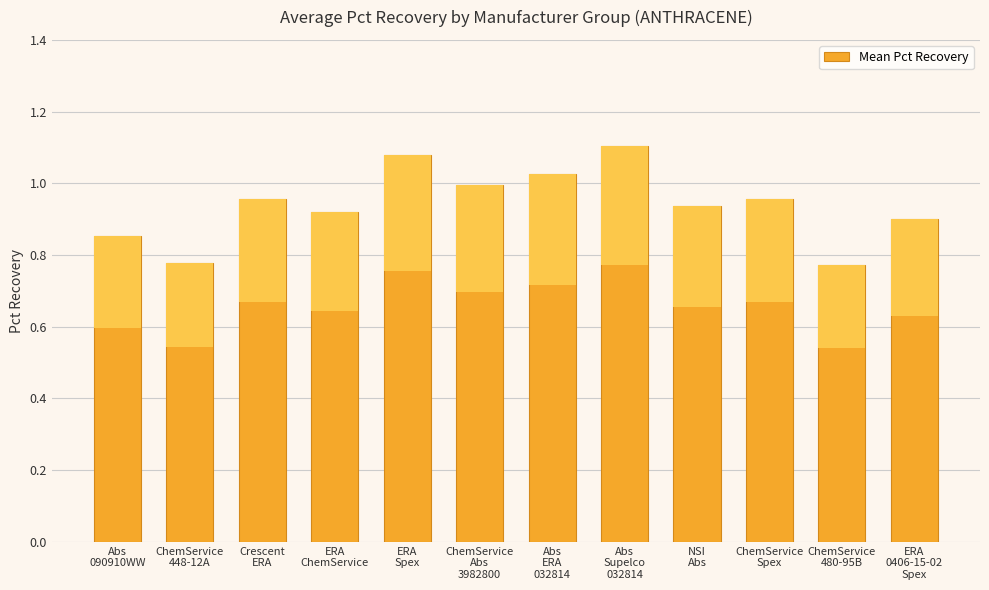

Which label corresponds to the largest value in the chart?

Abs
Supelco
032814